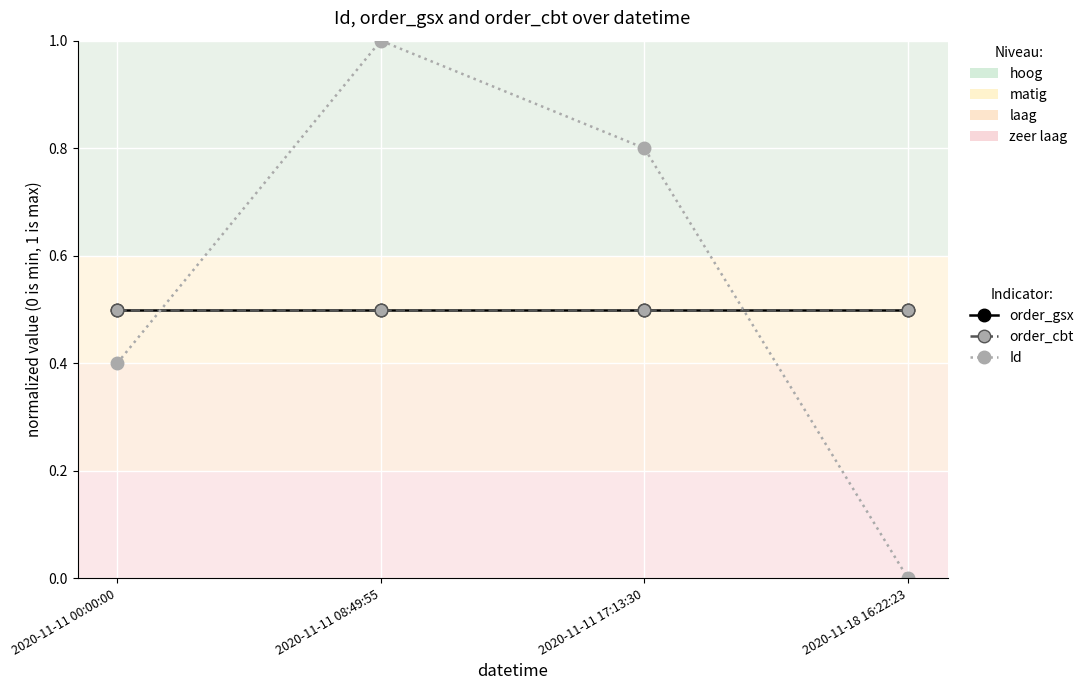

Is the value of order_gsx at 2020-11-11 17:13:30 greater than the value of order_cbt at 2020-11-11 17:13:30?

No